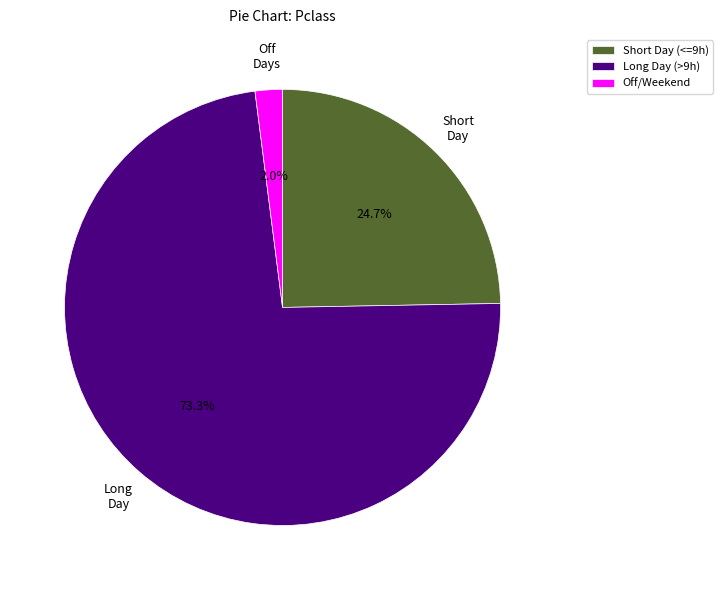

Is the sum of Short Day (<=9h) and Long Day (>9h) greater than half?

Yes